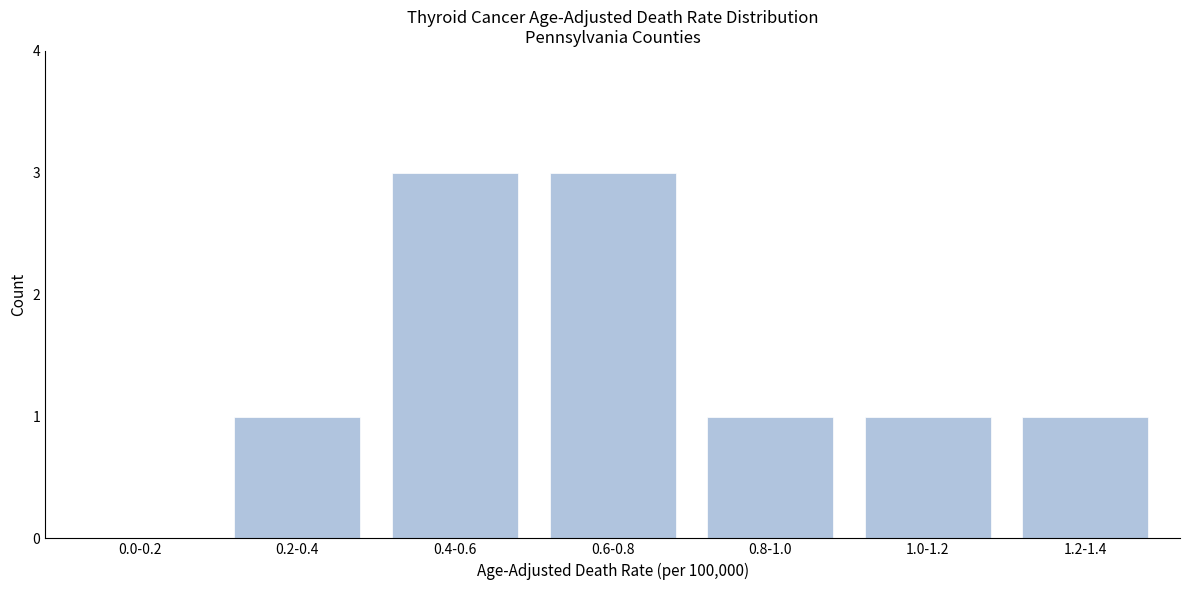

Reading left to right, what are all the values shown in this chart?

0.0-0.2=0	0.2-0.4=1	0.4-0.6=3	0.6-0.8=3	0.8-1.0=1	1.0-1.2=1	1.2-1.4=1